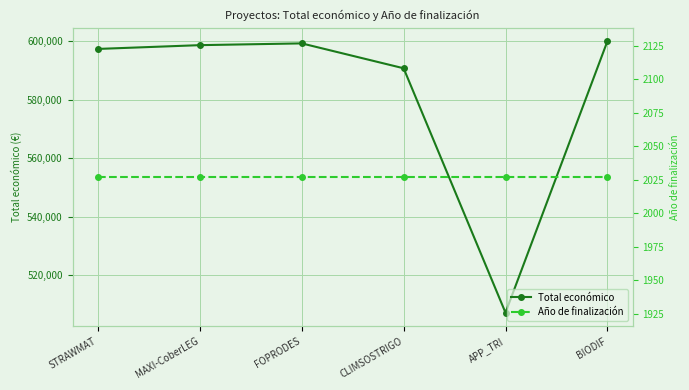

What is the sum of the Año de finalización values at BIODIF and FOPRODES?

4054